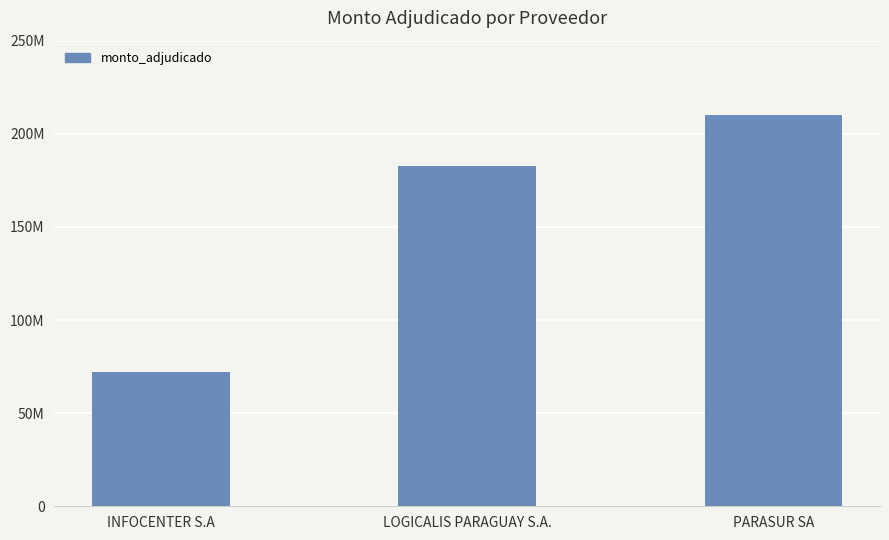

Between INFOCENTER S.A and PARASUR SA, which is larger?

PARASUR SA